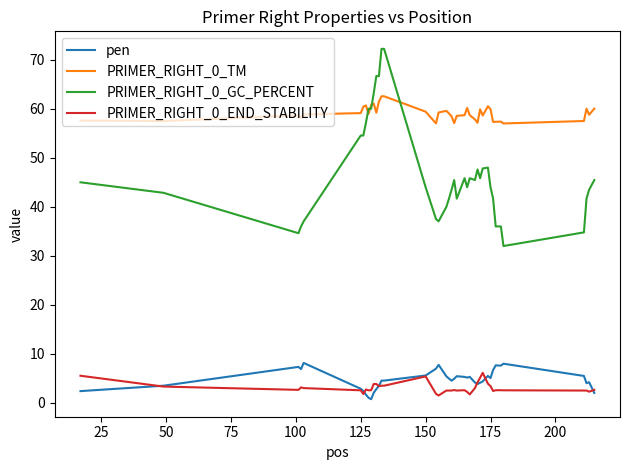

What is the maximum value for pen?

8.1